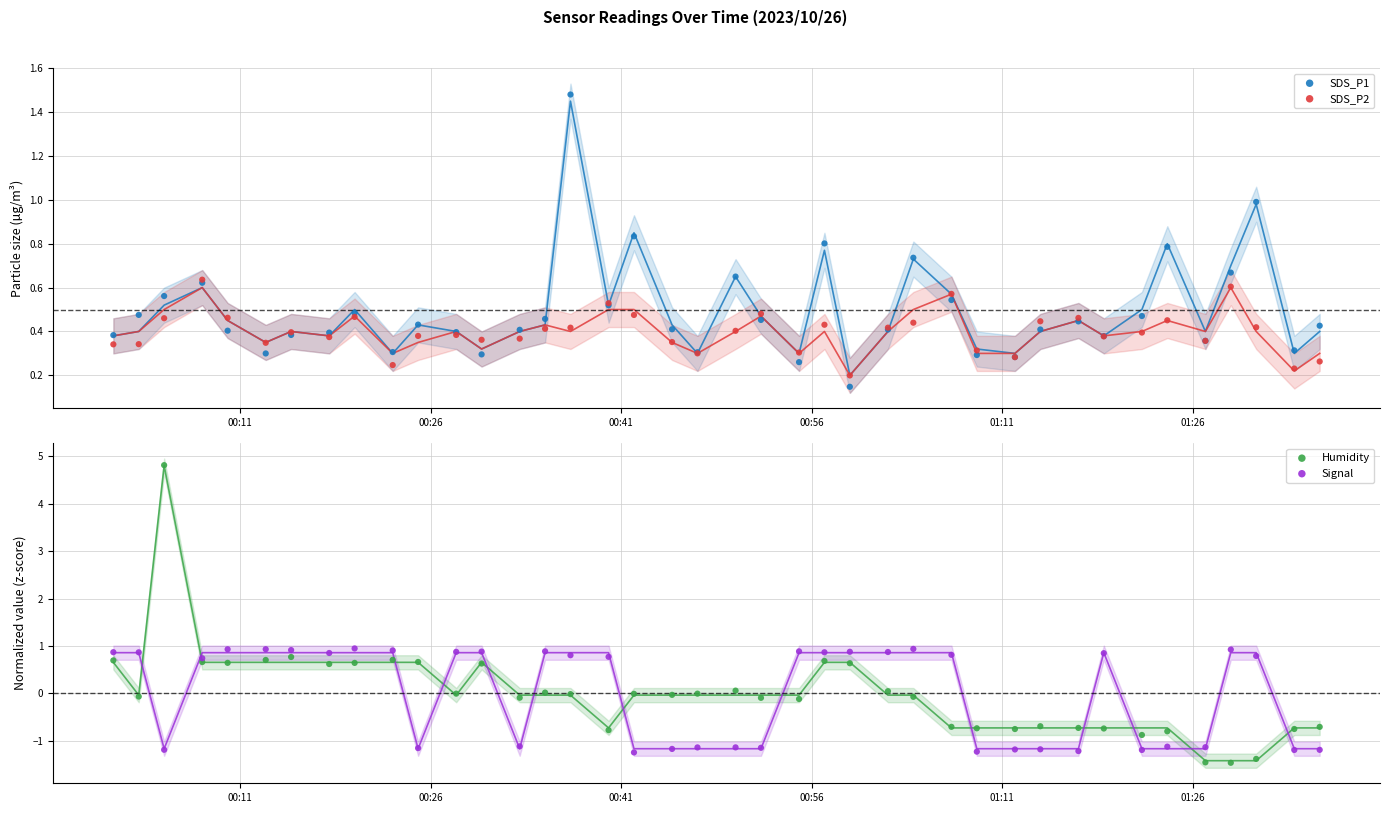

Which series has the largest total across all categories?

SDS_P1